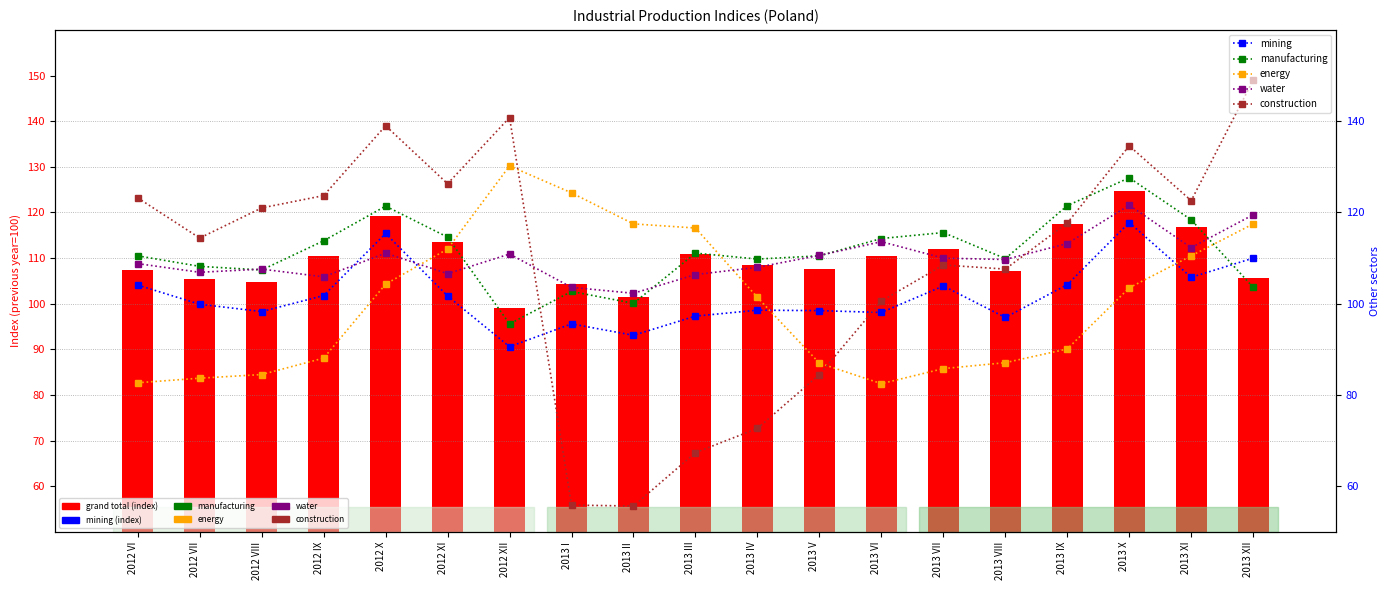

Which category has the highest value in the manufacturing series?

2013 X